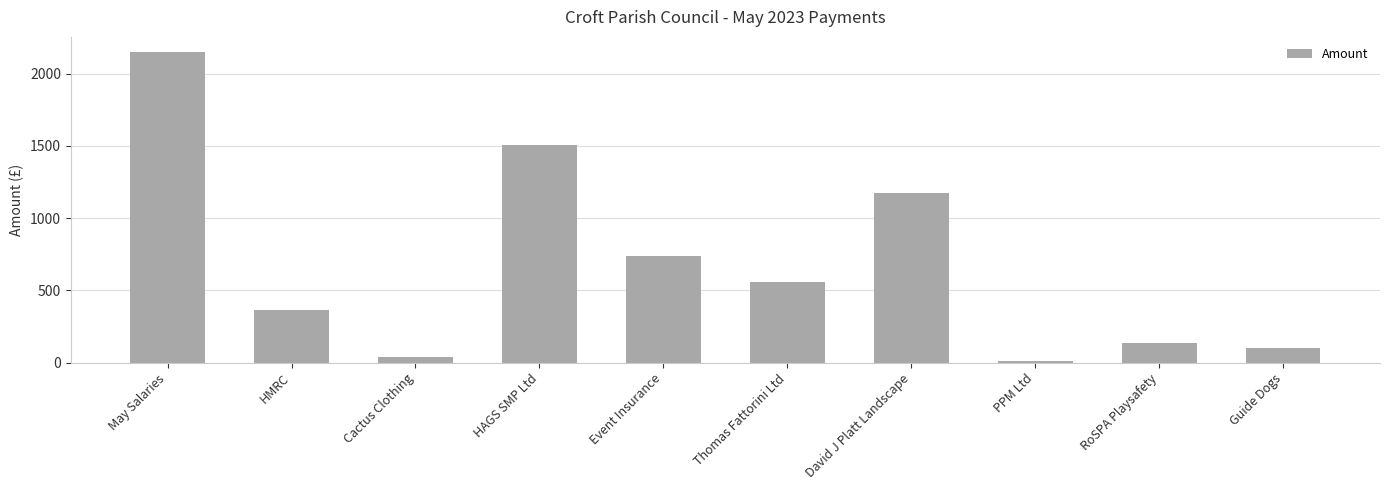

What is the label of the 3rd bar from the right?

PPM Ltd